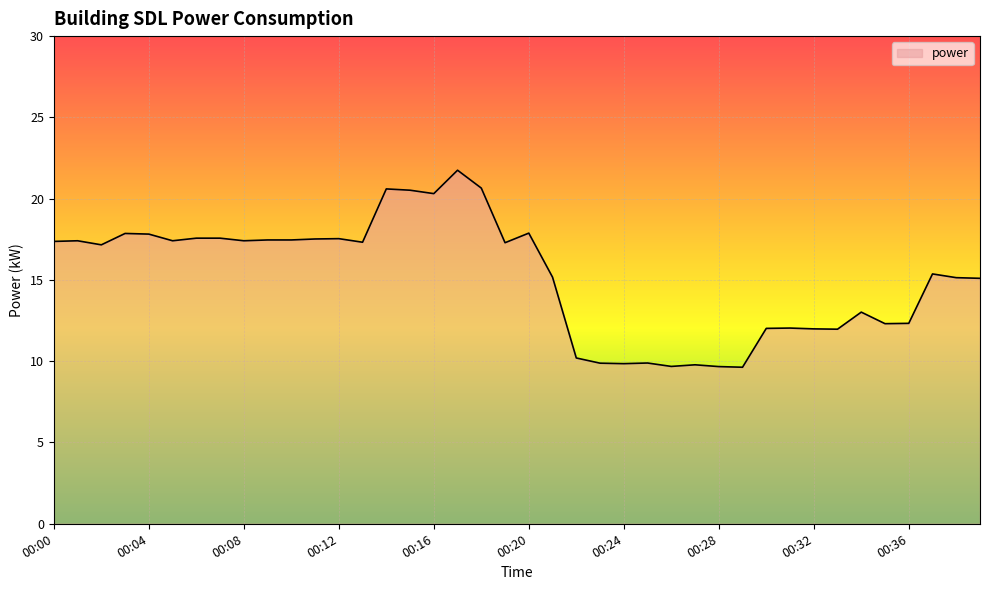

How many series are shown in this chart?

1